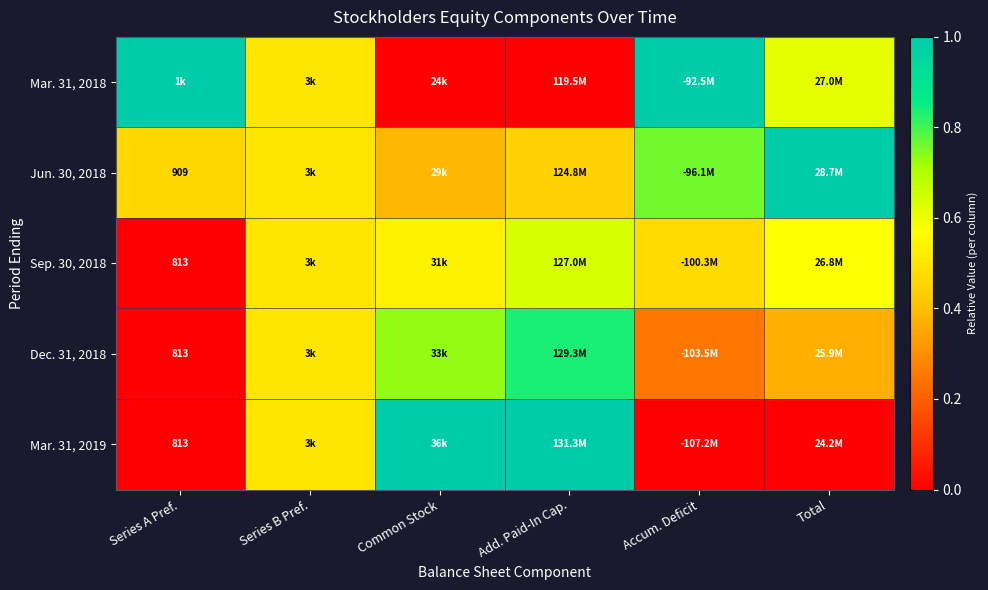

Is the value of Sep. 30, 2018 at Common Stock greater than the value of Mar. 31, 2019 at Series A Pref.?

Yes